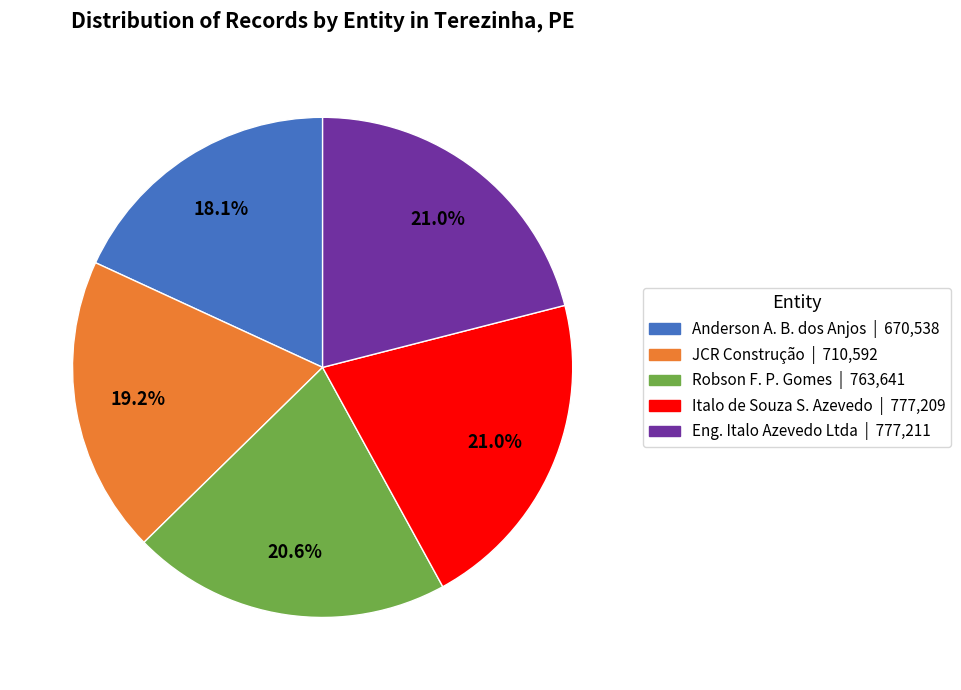

To the nearest percent, what is the average slice percentage?

20%